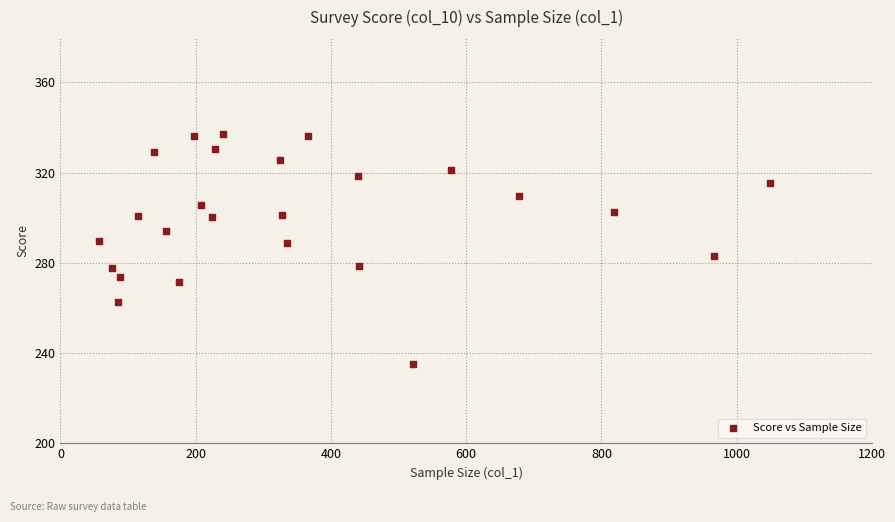

What is the range of X values (max minus min)?

992.0